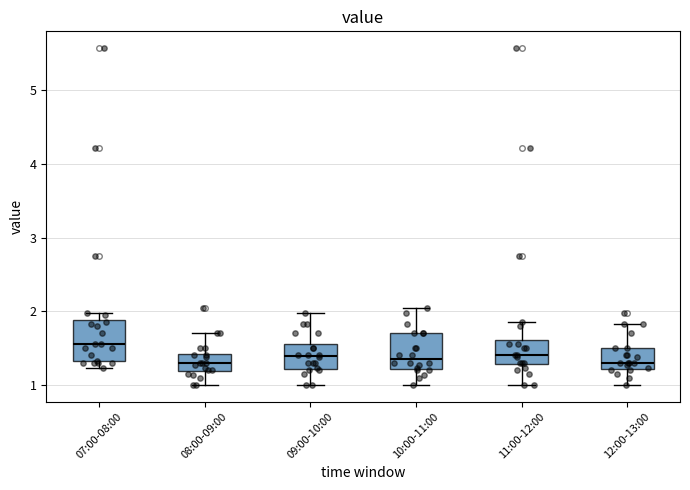

Reading left to right, read every box against the y-axis: the position of its median line, the range the box covers, and the ends of its whiskers. The values are not printed on the chart, so give them approximately, as read against the axis.

07:00-08:00: median 1.6, box 1.3 to 1.9, whiskers 1.2 to 2.0
08:00-09:00: median 1.3, box 1.2 to 1.4, whiskers 1.0 to 1.7
09:00-10:00: median 1.4, box 1.2 to 1.6, whiskers 1.0 to 2.0
10:00-11:00: median 1.4, box 1.2 to 1.7, whiskers 1.0 to 2.1
11:00-12:00: median 1.4, box 1.3 to 1.6, whiskers 1.0 to 1.9
12:00-13:00: median 1.3, box 1.2 to 1.5, whiskers 1.0 to 1.8